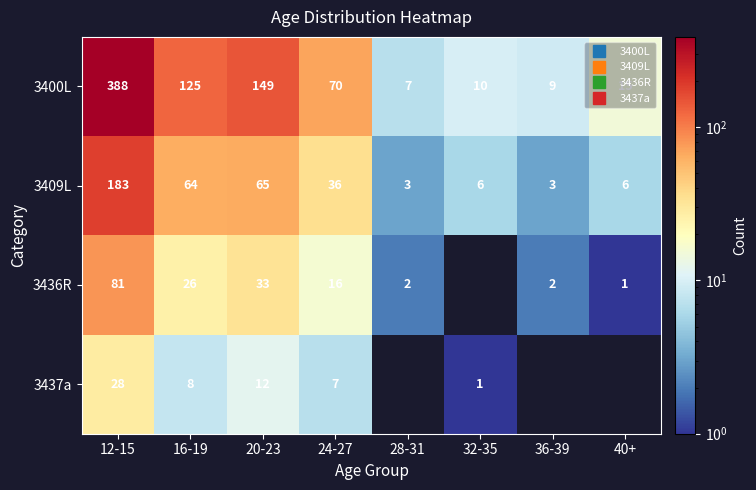

What is the difference between the second highest and minimum values in the 3409L series?

62.0